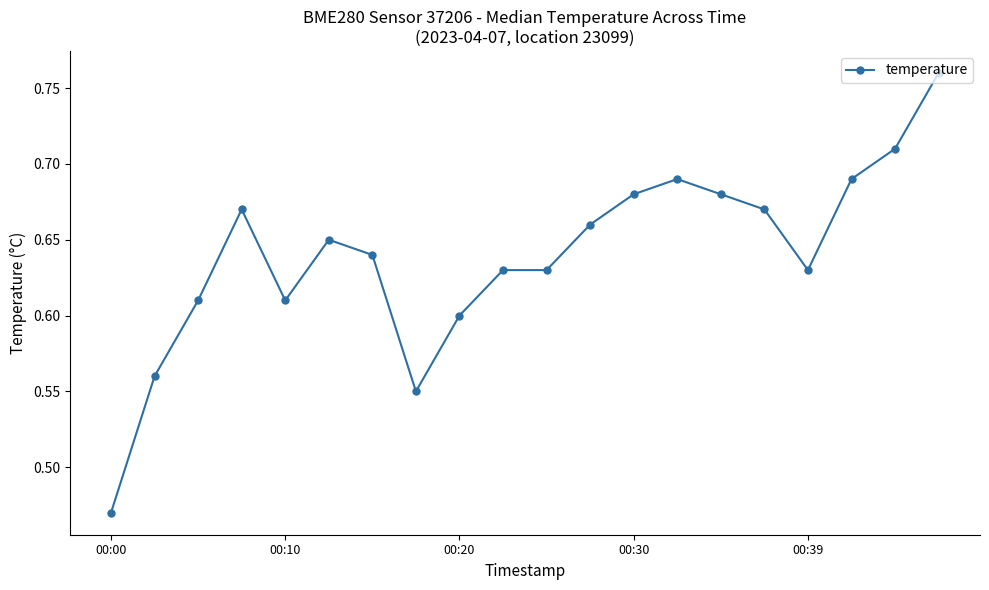

True or false: there are more than 2 points higher than both neighbors.

True